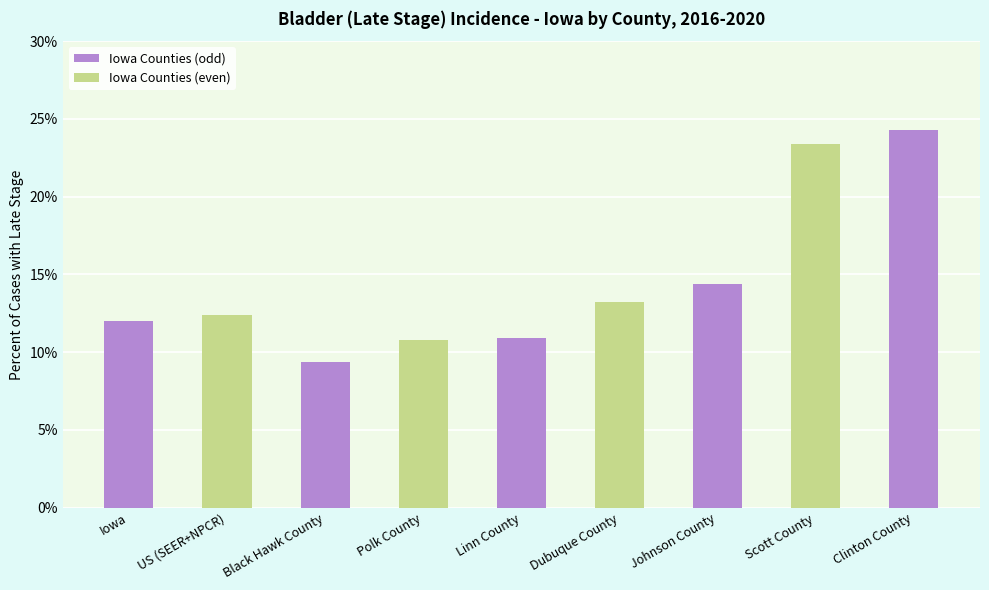

What is the sum of the values at Iowa and Johnson County?

26.4